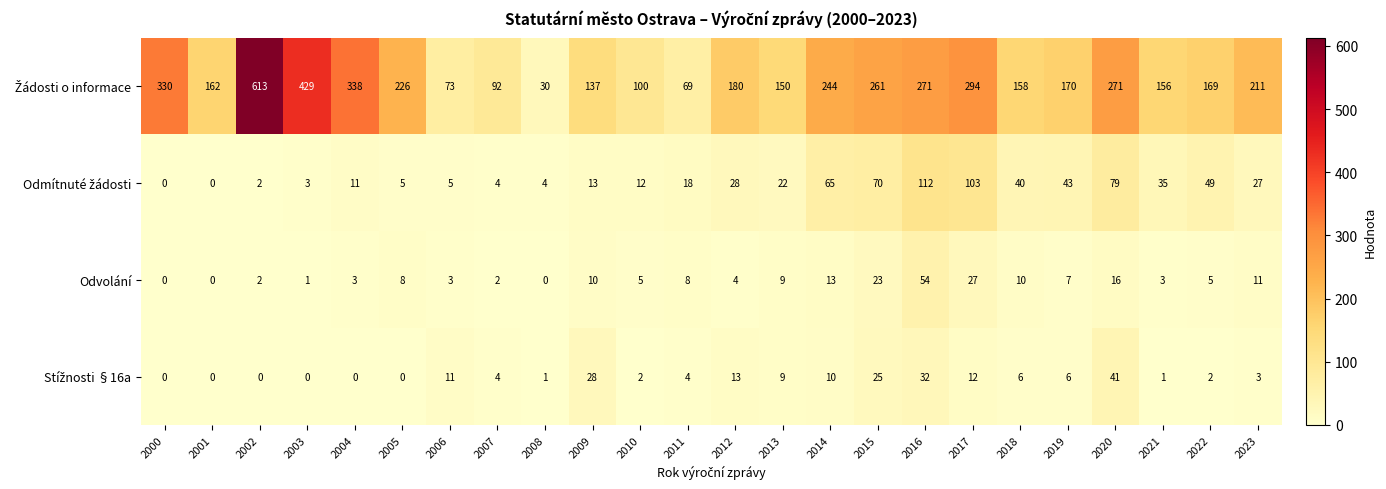

At which label does Odvolání first exceed 7?

2005